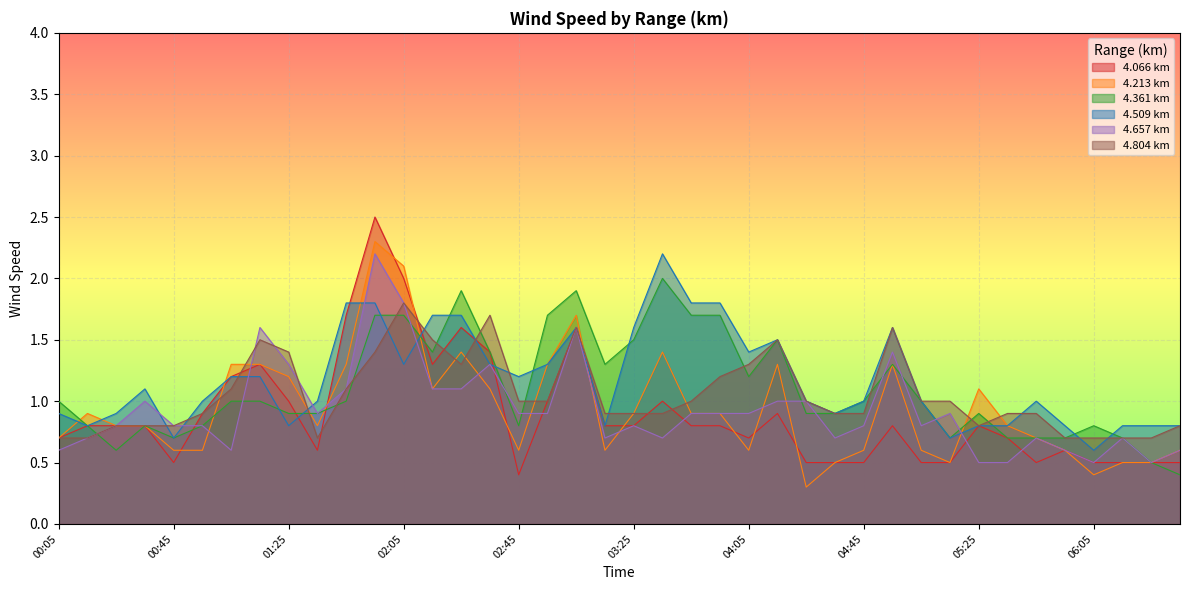

Which series ends up on top after the final intersection of 4.657 and 4.509?

4.509